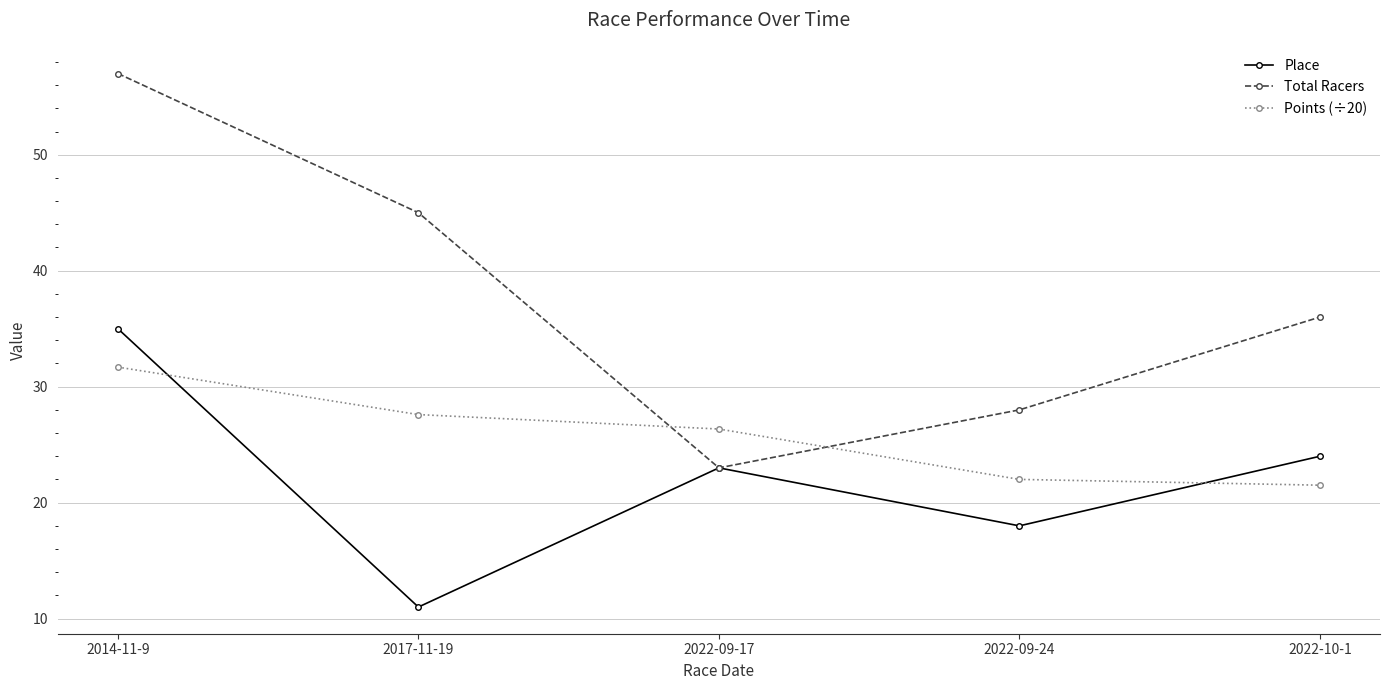

True or false: Place has a value of 38.0 at 2022-09-17.

False